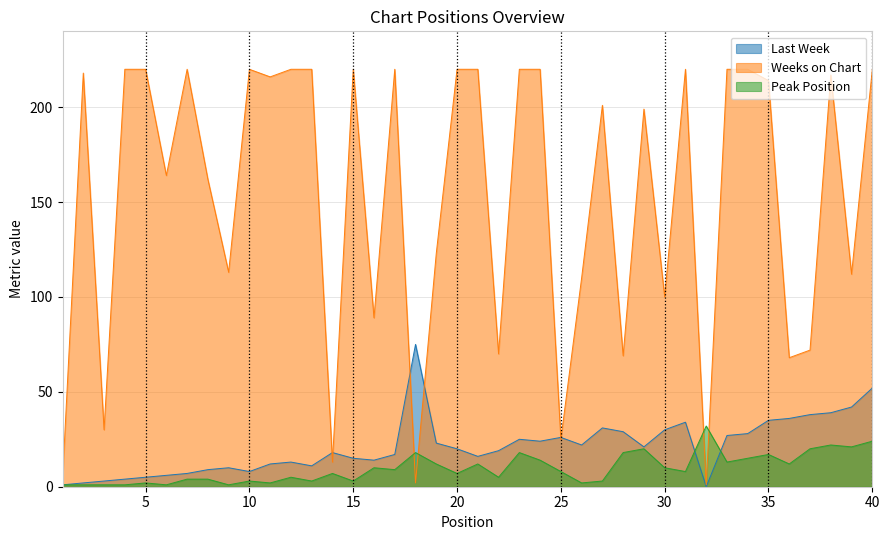

At which label is Peak Position closest to 16?

34